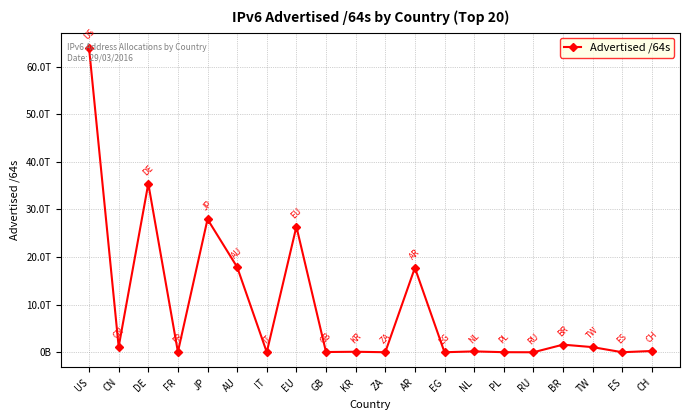

Reading right to left, transcribe all the data shown in this chart.

CH=274877972480	ES=12884901888	TW=1083959345152	BR=1604890984448	RU=4295294976	PL=22011707392	NL=188978888704	EG=8590000128	AR=17741438058496	ZA=12952010752	KR=111954952192	GB=55834705920	EU=26392574230528	IT=21474902016	AU=17892854005760	JP=27940659855360	FR=79725330432	DE=35424890322944	CN=1148568338432	US=63911045496832